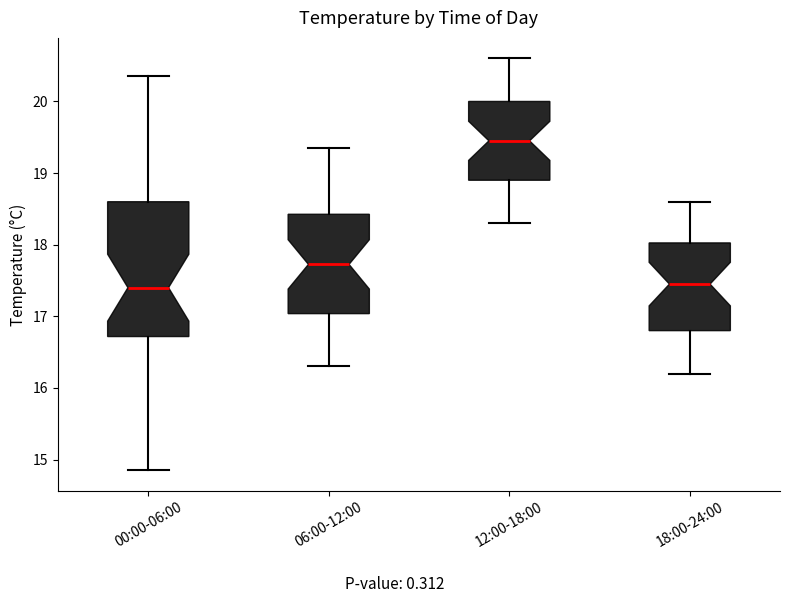

Which box is the tallest, from its lower edge to its upper edge?

00:00-06:00